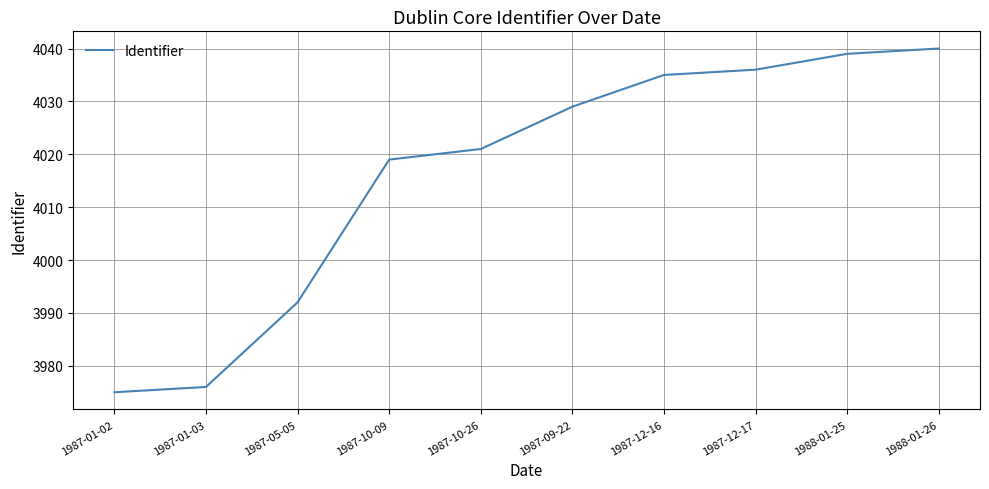

What position from the left is 1987-10-09?

4